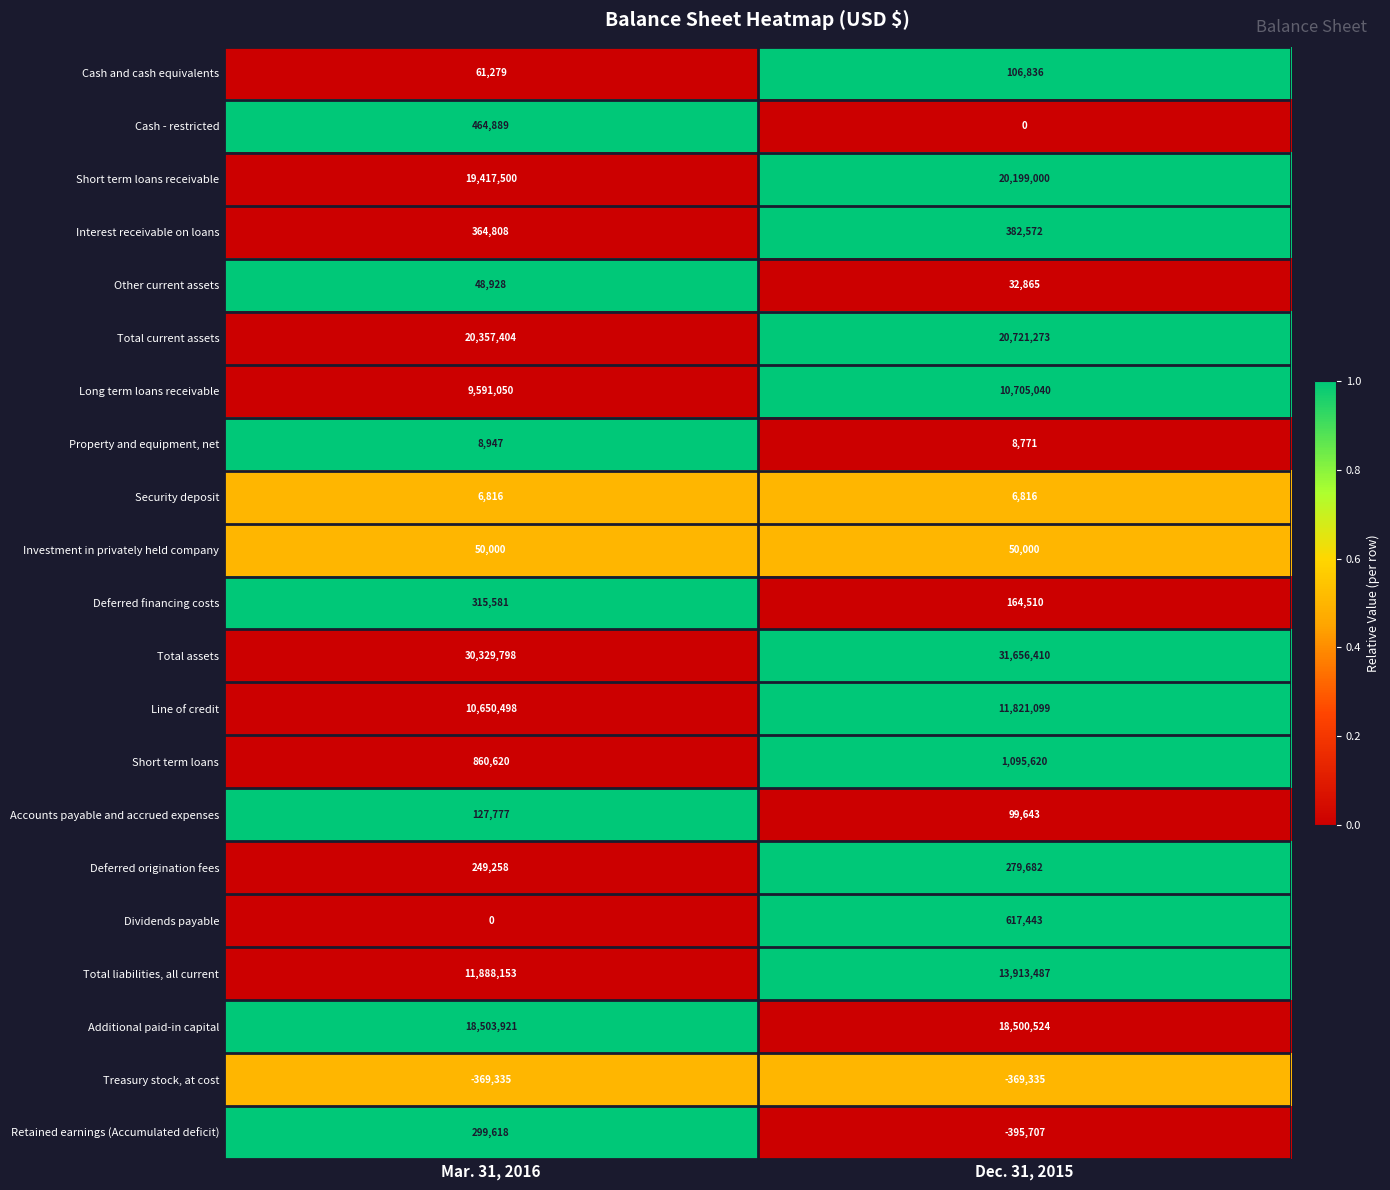

Which series changed the most between Mar. 31, 2016 and Dec. 31, 2015?

Total liabilities, all current